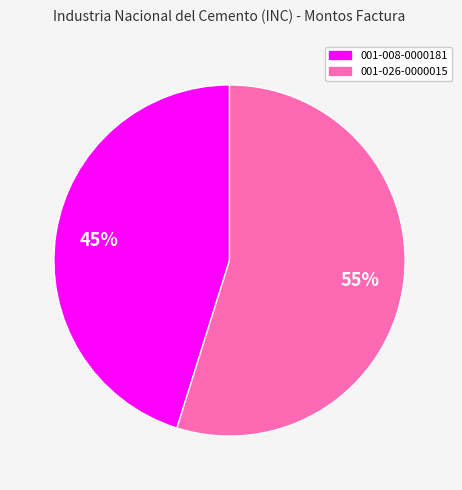

What is the ratio of the value at 001-026-0000015 to the value at 001-008-0000181?

1.2